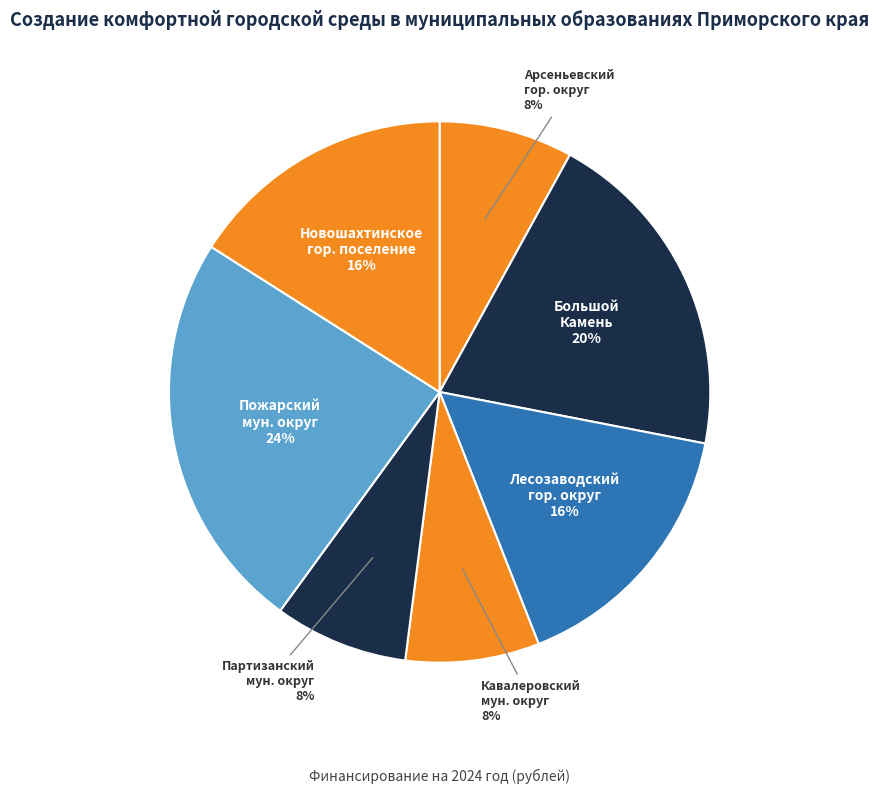

Is it true that Пожарский мун. округ is 24% of the pie?

True